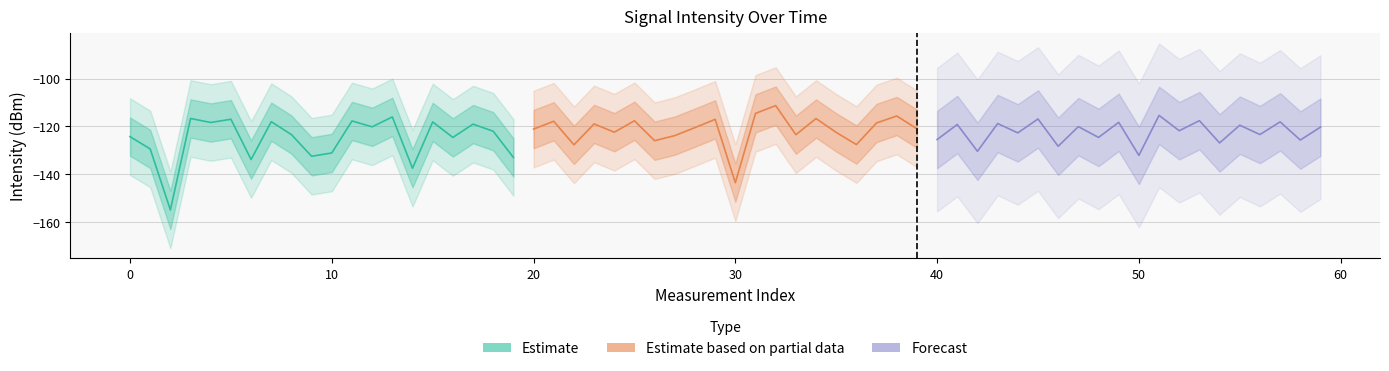

Reading right to left, transcribe all the data shown in this chart.

Estimate: -133.0	-122.0	-119.0	-124.6	-118.1	-137.5	-116.0	-120.2	-117.7	-131.1	-132.5	-123.4	-118.0	-133.8	-117.0	-118.4	-116.7	-154.9	-129.4	-124.3
Estimate based on partial data: -121.0	-115.7	-118.6	-127.6	-122.5	-116.7	-123.5	-111.3	-114.6	-143.5	-117.1	-120.5	-123.8	-126.0	-117.7	-122.4	-119.0	-127.7	-117.9	-121.1
Forecast: -120.3	-125.7	-118.1	-123.4	-119.5	-126.9	-117.6	-121.8	-115.4	-132.1	-118.3	-124.6	-120.1	-128.3	-116.9	-122.7	-118.8	-130.4	-119.2	-125.5